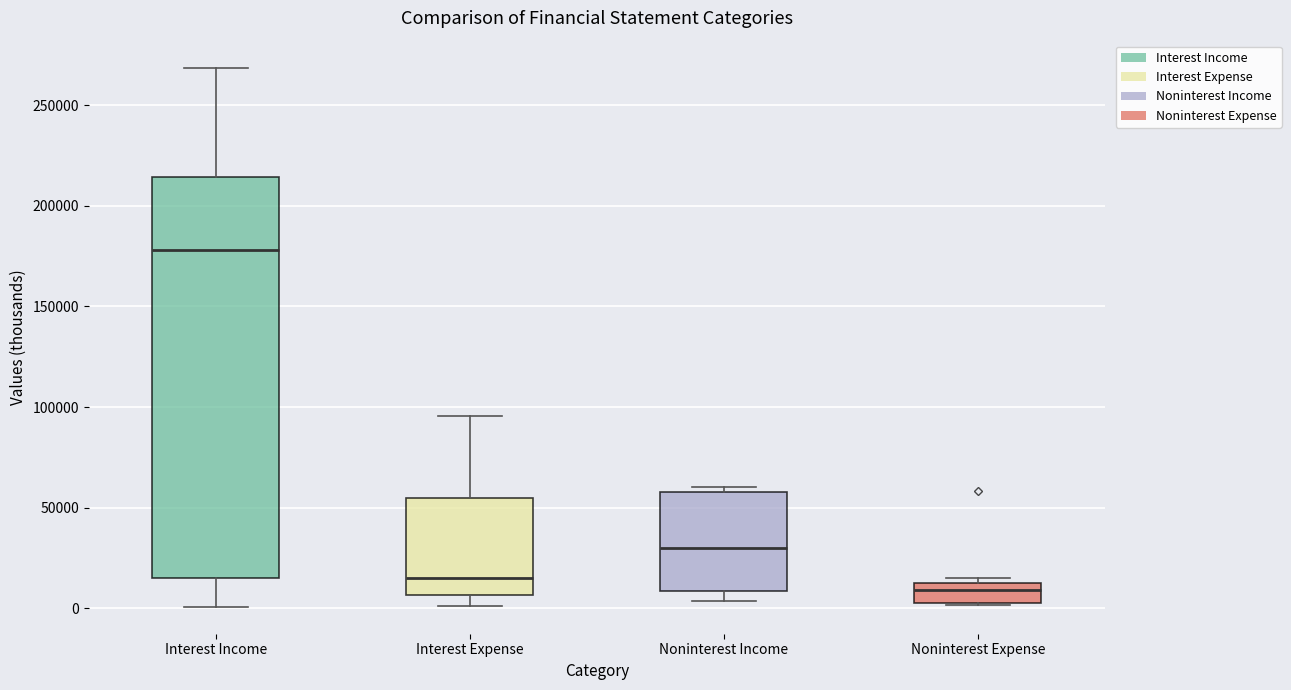

Reading left to right, read every box against the y-axis: the position of its median line, the range the box covers, and the ends of its whiskers. The values are not printed on the chart, so give them approximately, as read against the axis.

Interest Income: median 180000, box 15000 to 215000, whiskers 0 to 270000
Interest Expense: median 15000, box 5000 to 55000, whiskers 0 to 95000
Noninterest Income: median 30000, box 10000 to 60000, whiskers 5000 to 60000 (just above the box's upper edge)
Noninterest Expense: median 10000 (inside the box), box 5000 to 10000, whiskers 0 to 15000